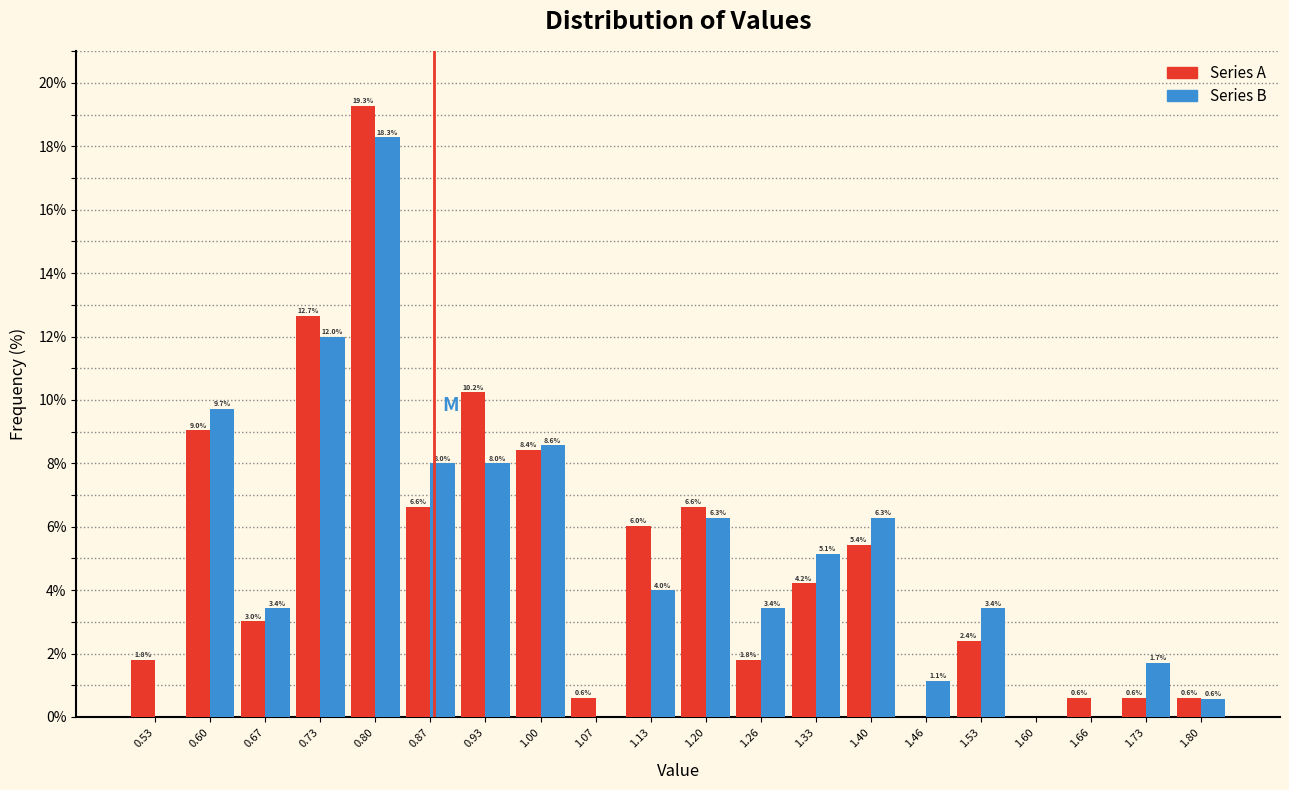

In the Series B series, which range on the x-axis has the tallest bar?

0.77 to 0.83